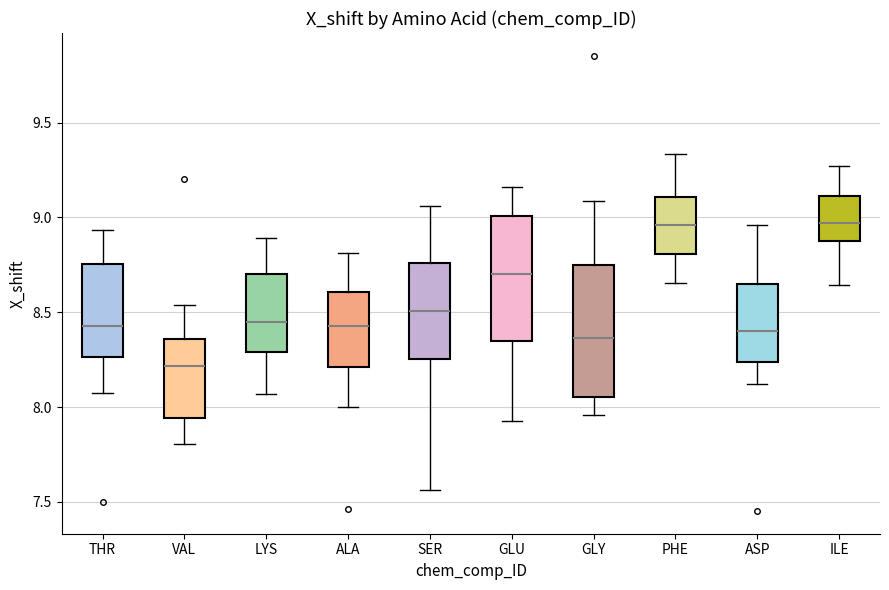

Where does the lower whisker of the box for ALA end on the y-axis? The values are not printed on the chart, so give them approximately, as read against the axis.

8.00